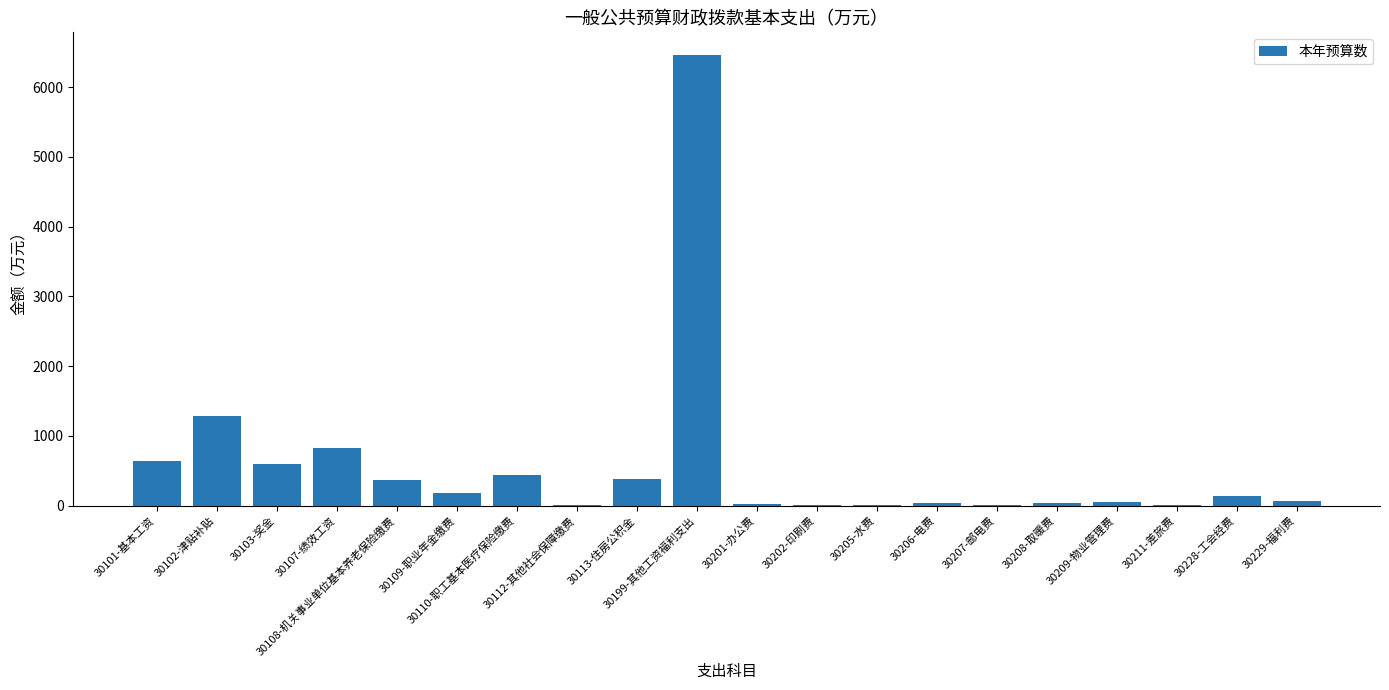

What is the sum of all values?

11566.3